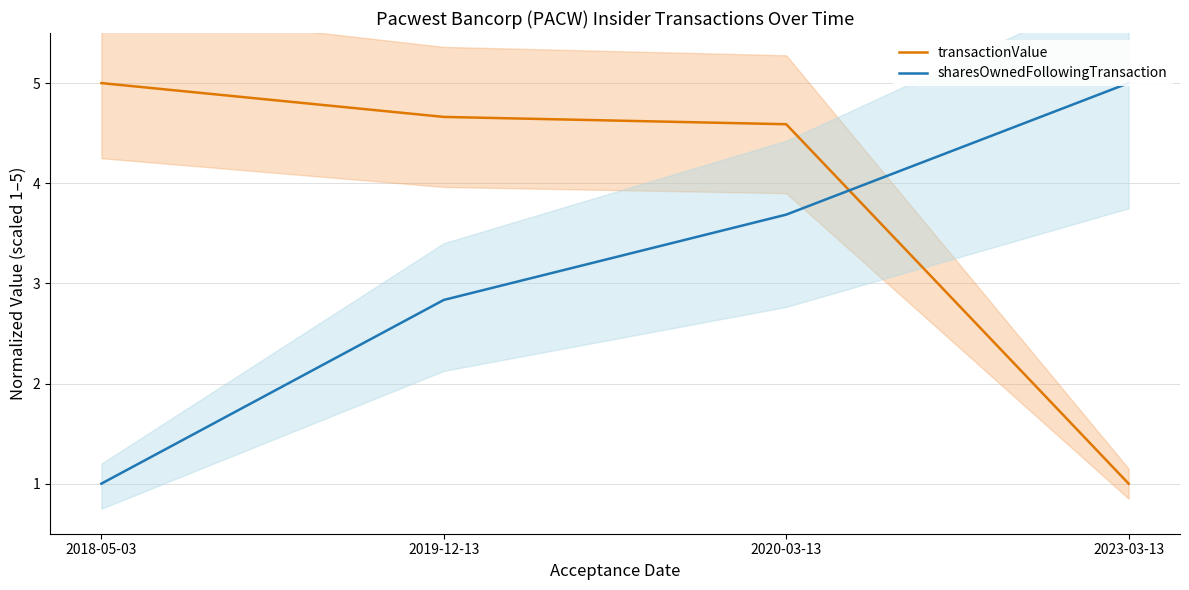

Reading left to right, extract all data points from this chart.

transactionValue: 5.0	4.7	4.6	1.0
sharesOwnedFollowingTransaction: 1.0	2.8	3.7	5.0